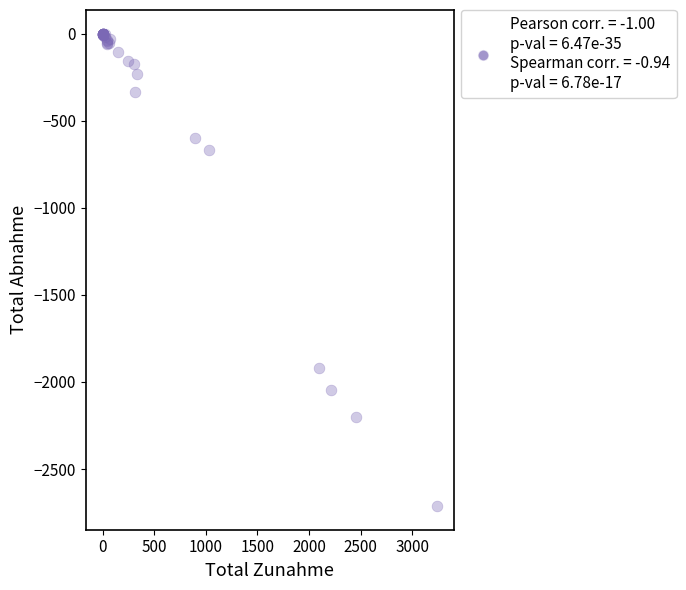

What Y value in the scatter plot is closest to -1356?

-1922